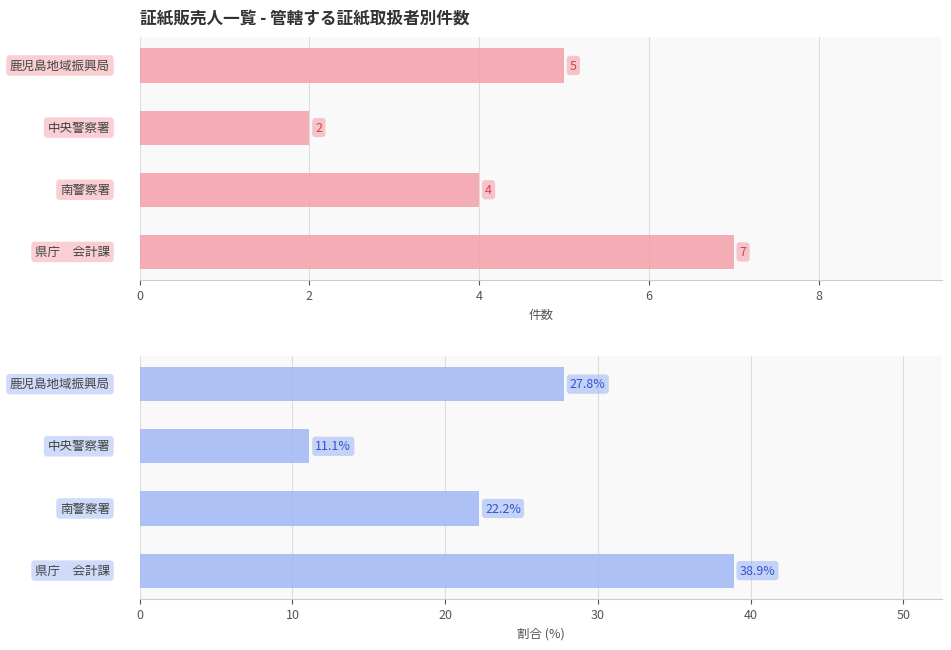

Reading right to left, extract all data points from this chart.

38.9	22.2	11.1	27.8